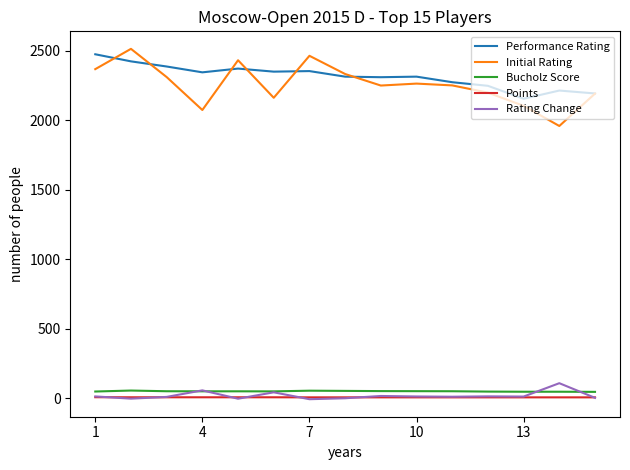

What is the average value of the Initial Rating series?

2258.5